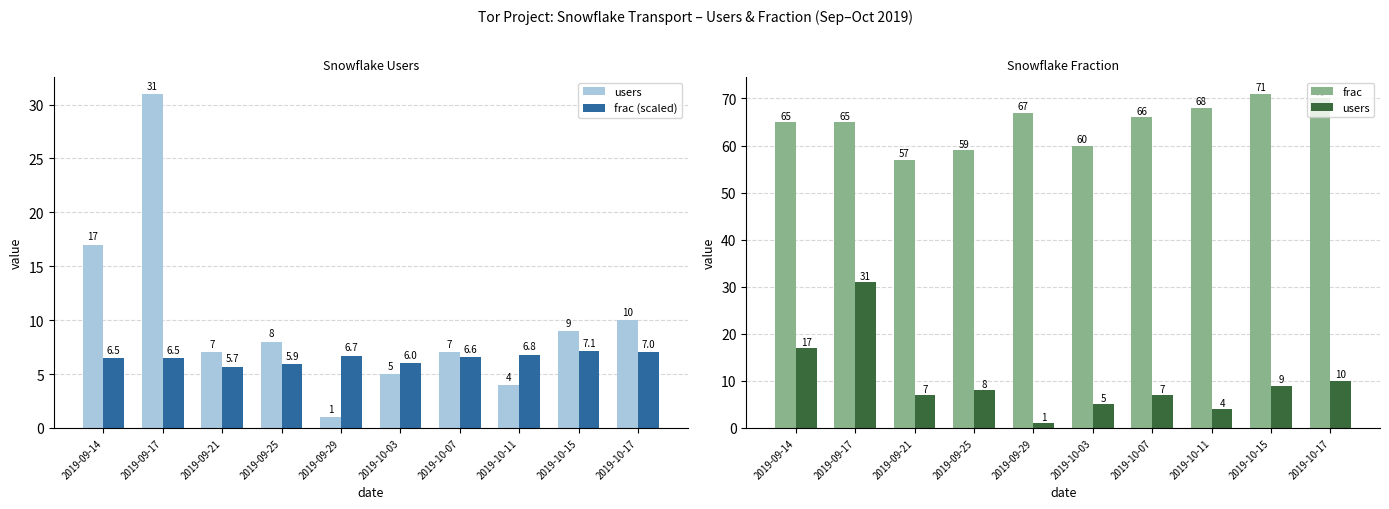

What is the sum of all frac (scaled) values?

64.8